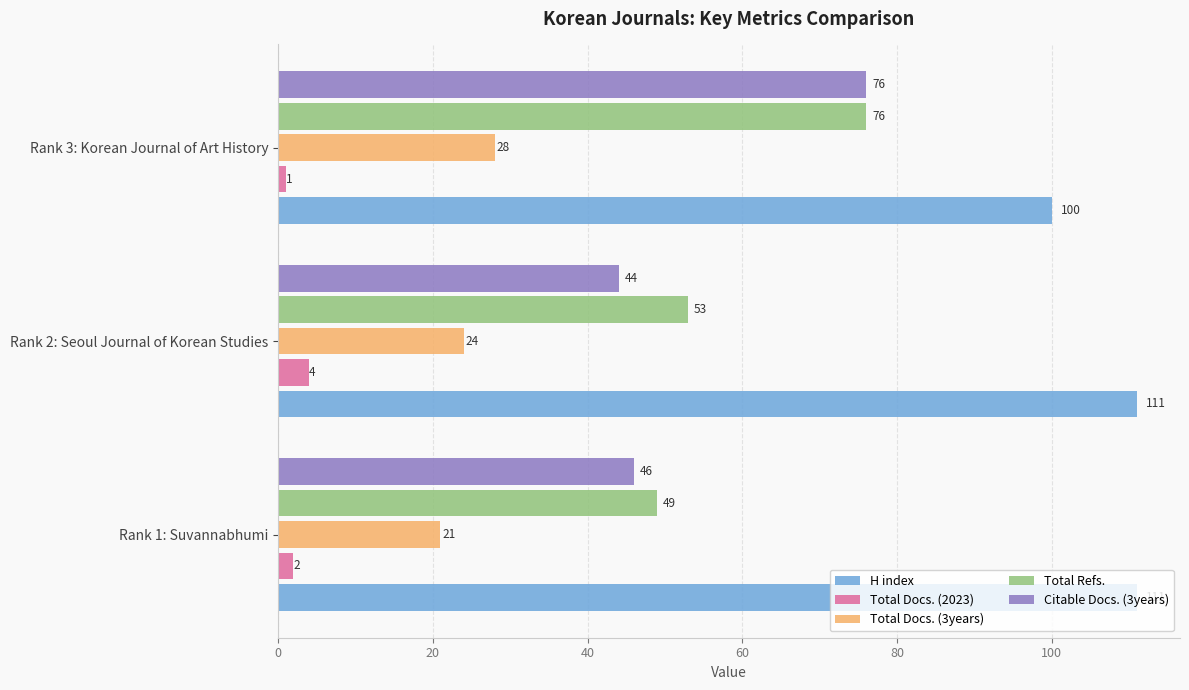

At which label does H index reach its minimum?

Rank 3: Korean Journal of Art History